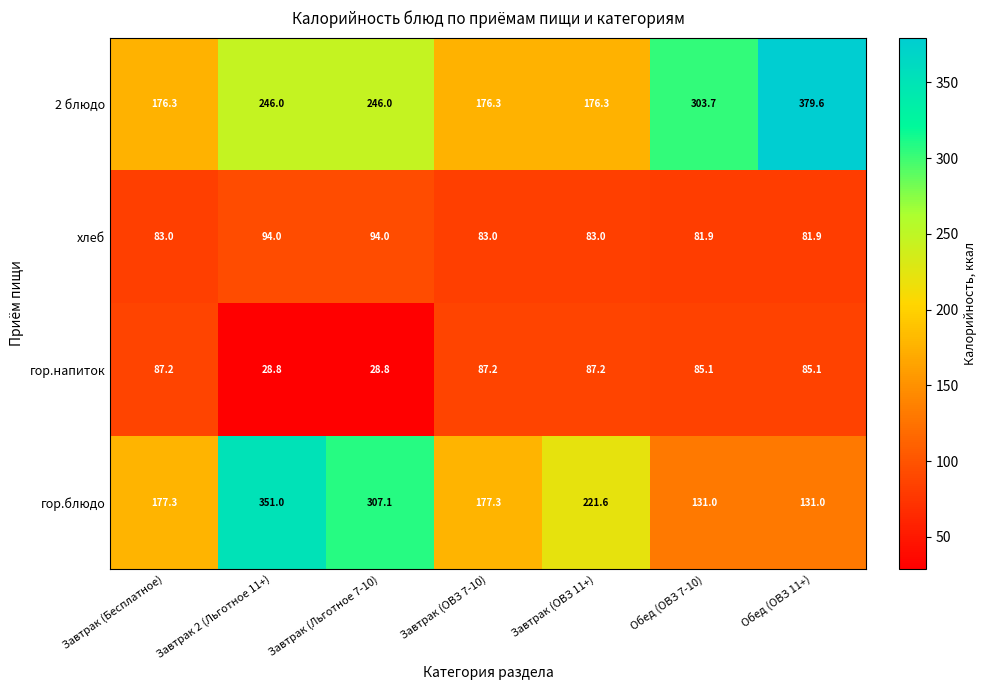

At how many categories does at least one series exceed 188?

5